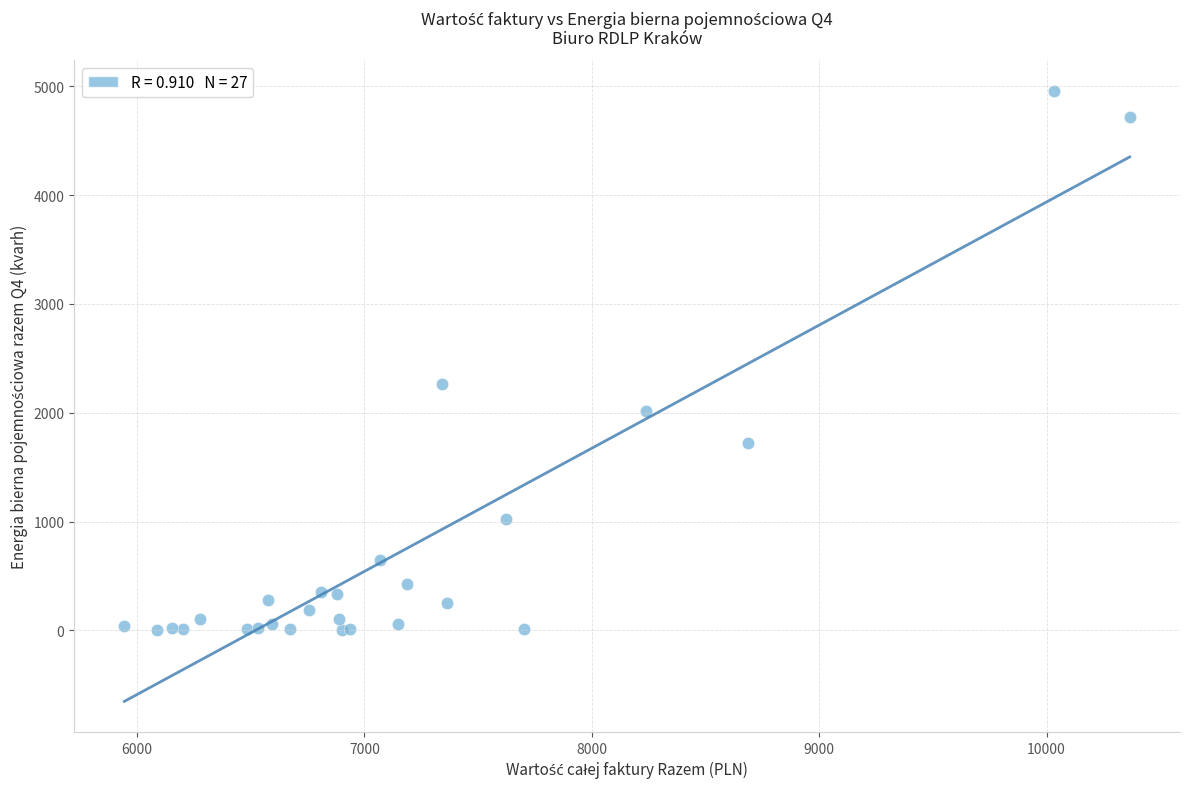

What Y value in the scatter plot is closest to 2479?

2264.2